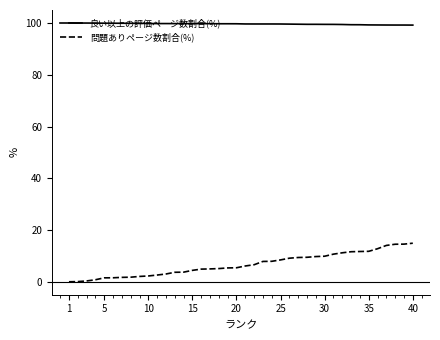

What is the difference between the maximum and minimum values in the 問題ありページ数割合(%) series?

14.9